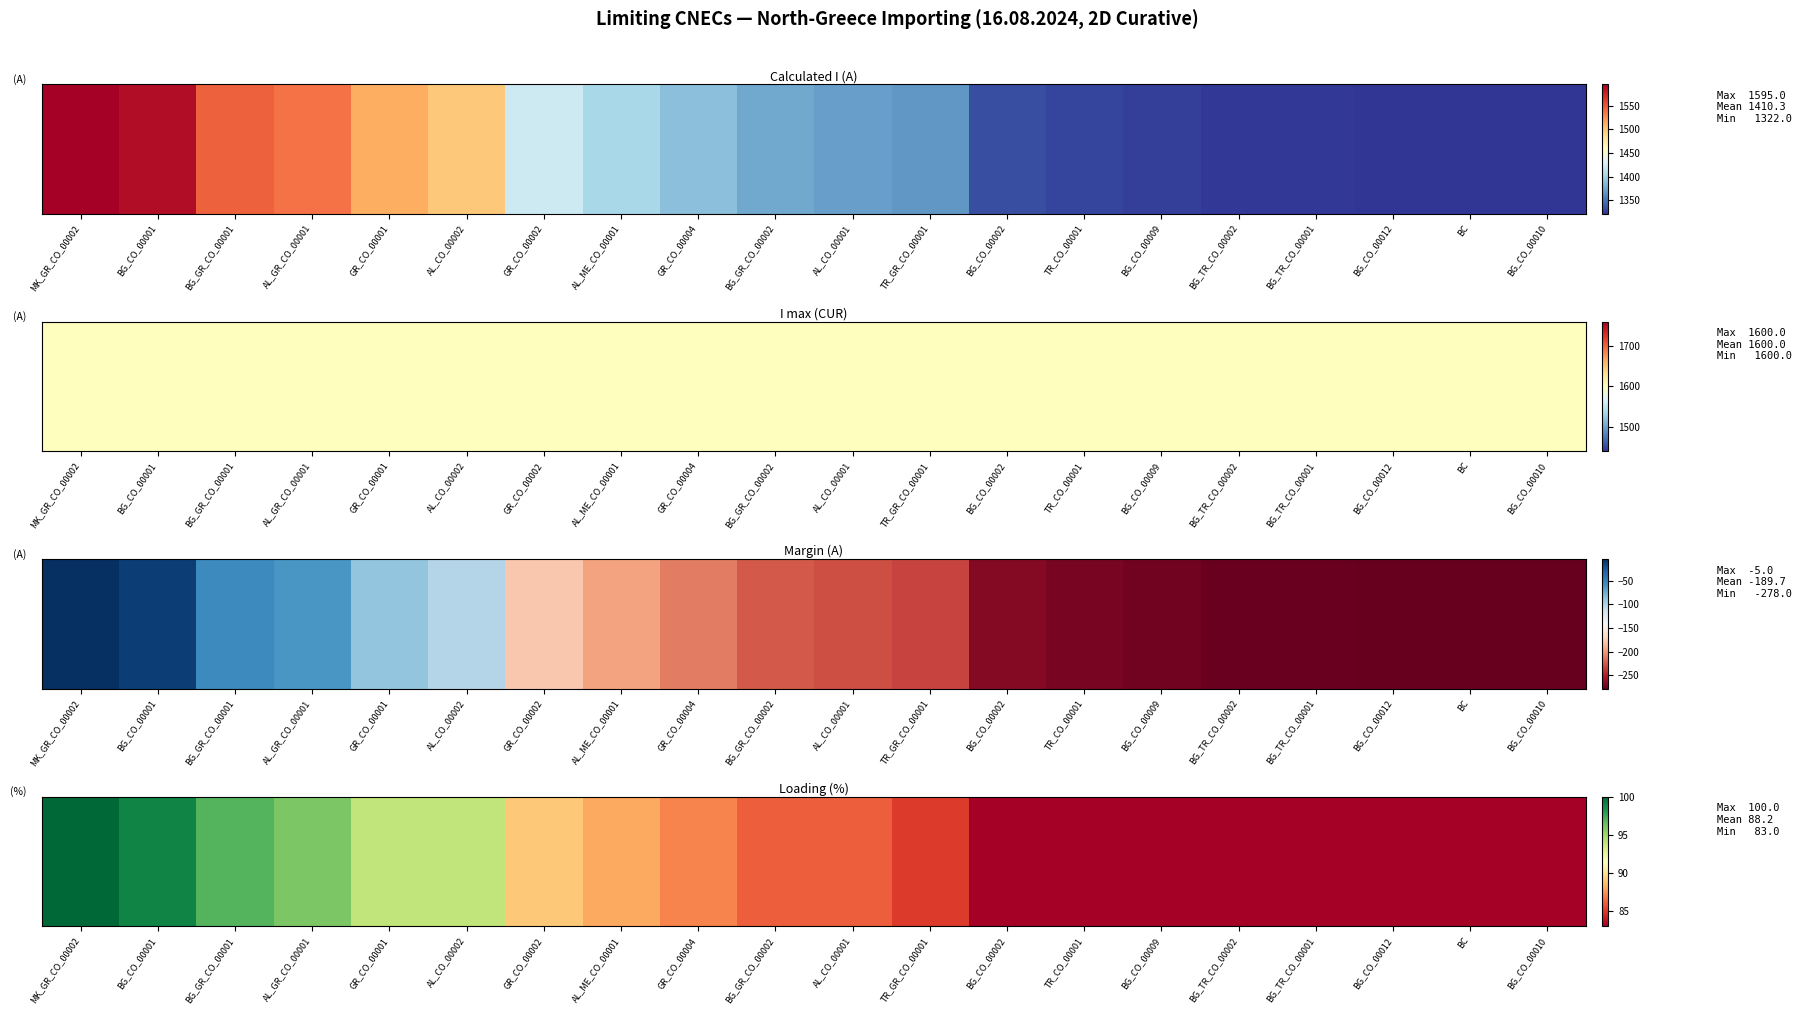

List the labels in order of value, largest first.

MK_GR_CO_00002, BG_CO_00001, BG_GR_CO_00001, AL_GR_CO_00001, GR_CO_00001, AL_CO_00002, GR_CO_00002, AL_ME_CO_00001, GR_CO_00004, BG_GR_CO_00002, AL_CO_00001, TR_GR_CO_00001, BG_CO_00002, TR_CO_00001, BG_CO_00009, BG_TR_CO_00002, BG_TR_CO_00001, BG_CO_00012, BC, BG_CO_00010